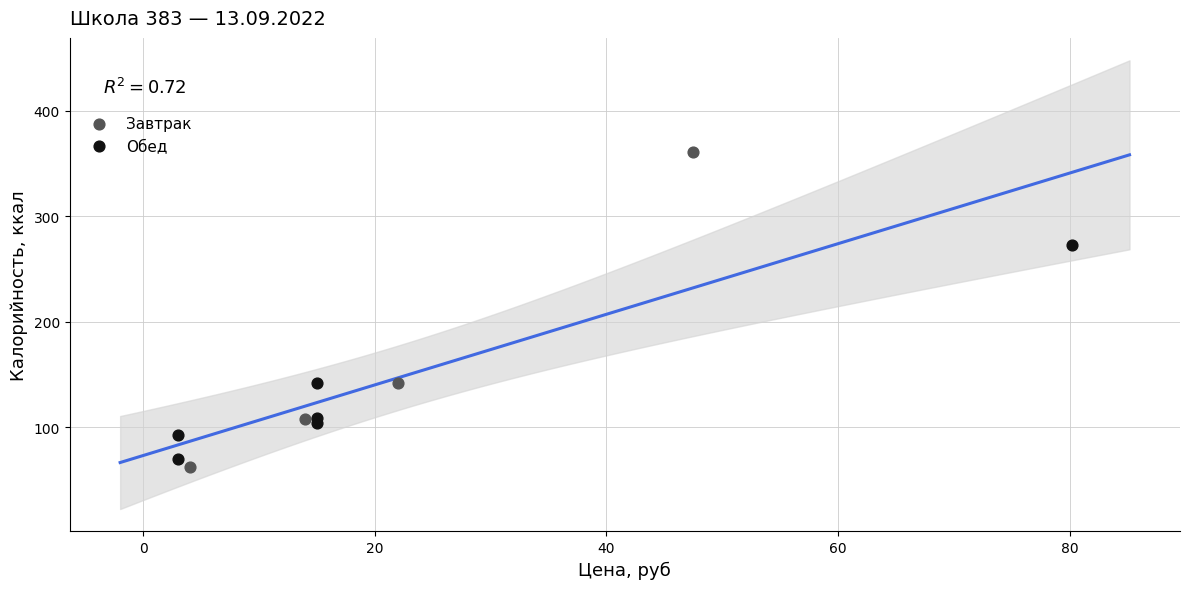

Which series reaches the maximum Y coordinate?

Завтрак